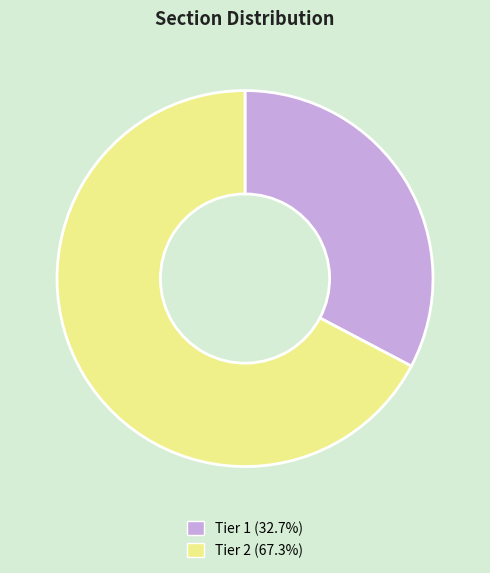

Is Tier 1 (32.7%) the majority of the pie?

No